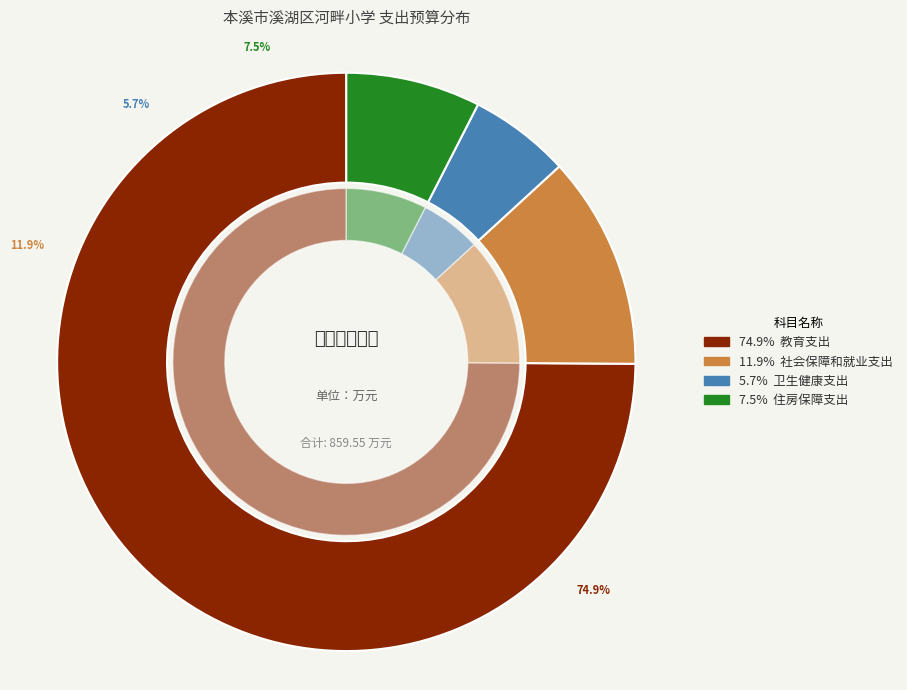

What is the largest slice in the pie chart?

教育支出